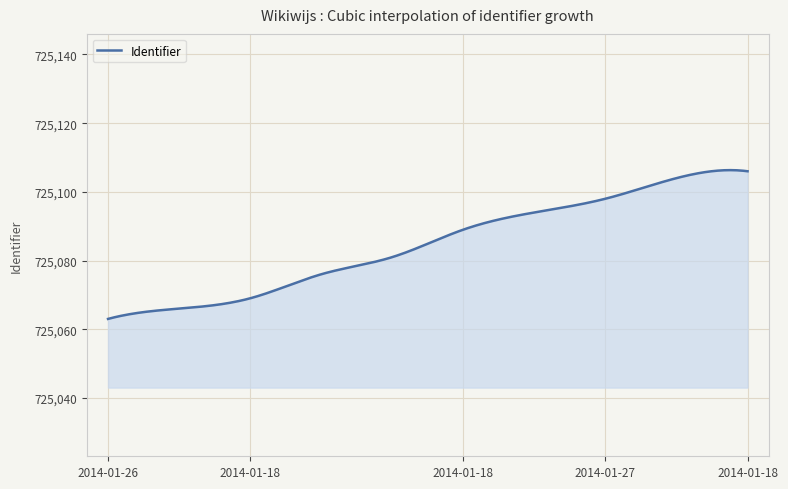

What is the difference between the maximum and minimum values?

43.3